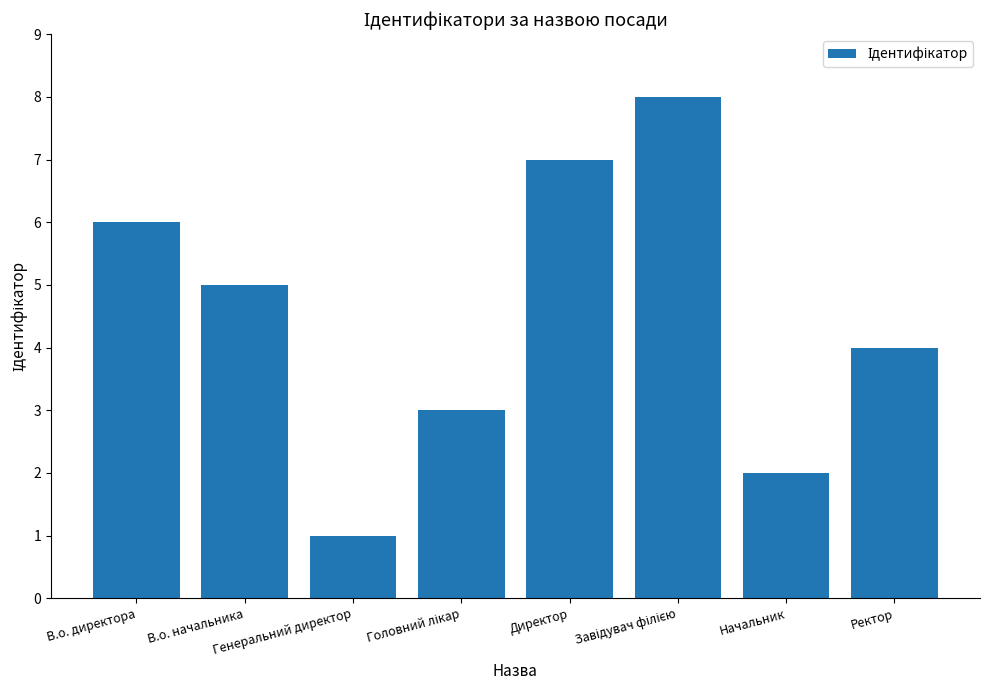

Are the bars grouped side by side (vs. stacked)?

No